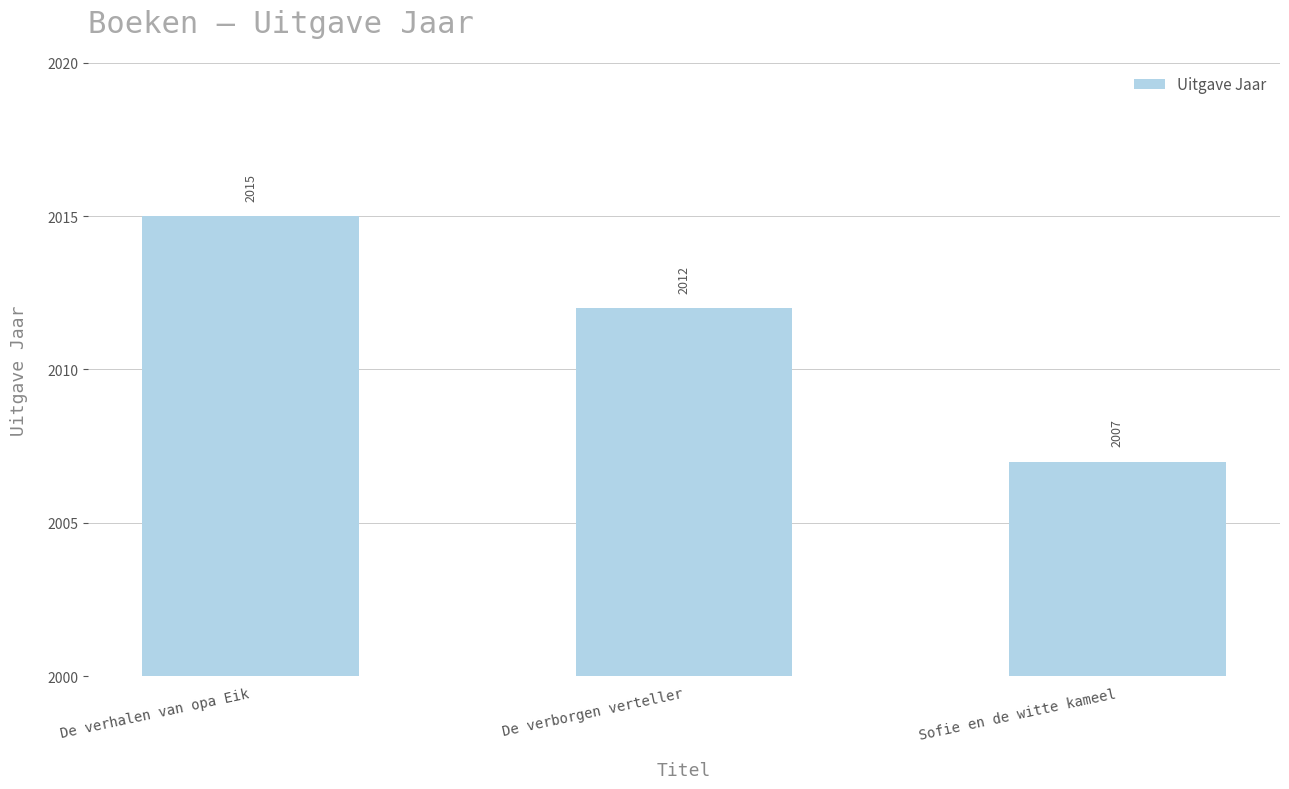

How many values are between 2007 and 2015?

3